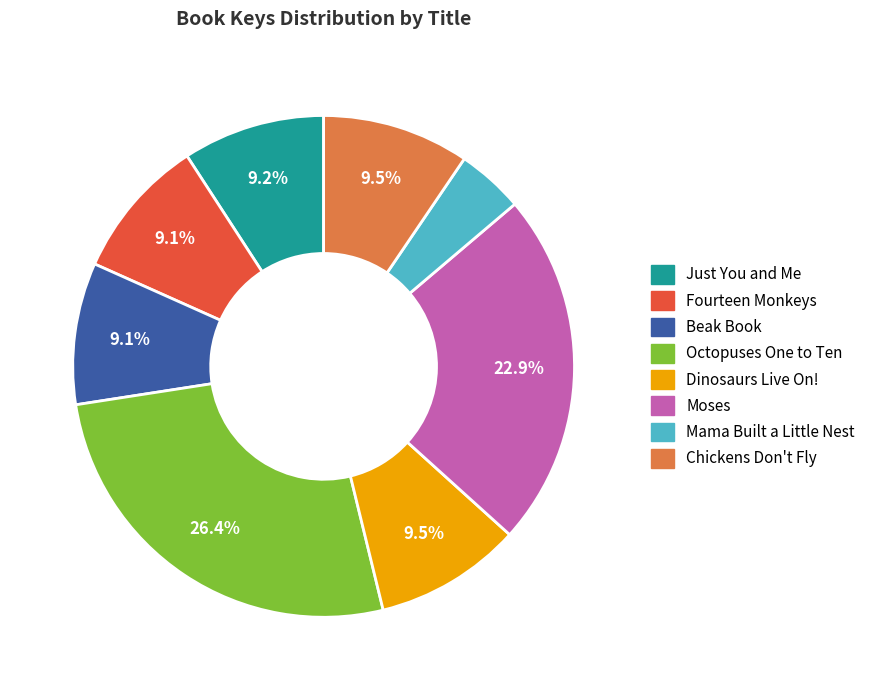

Combined, what portion of the pie is Dinosaurs Live On! and Octopuses One to Ten?

35.9%